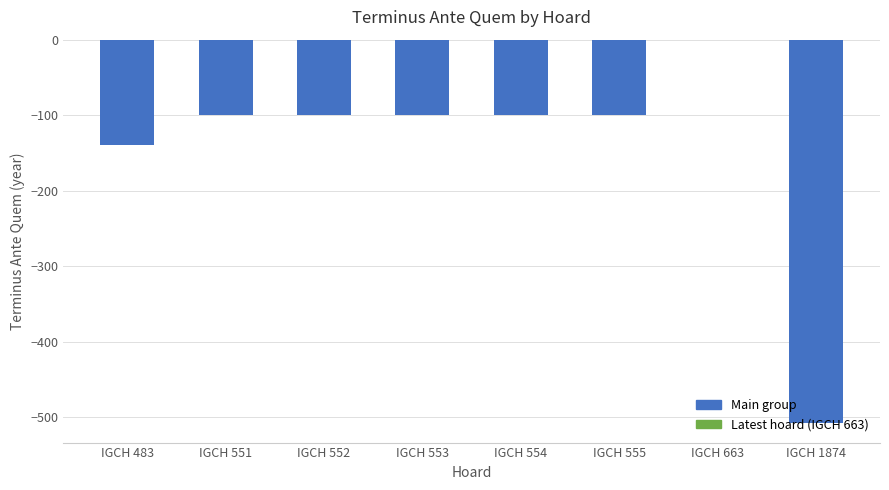

Which has a higher value, IGCH 552 or IGCH 483?

IGCH 552